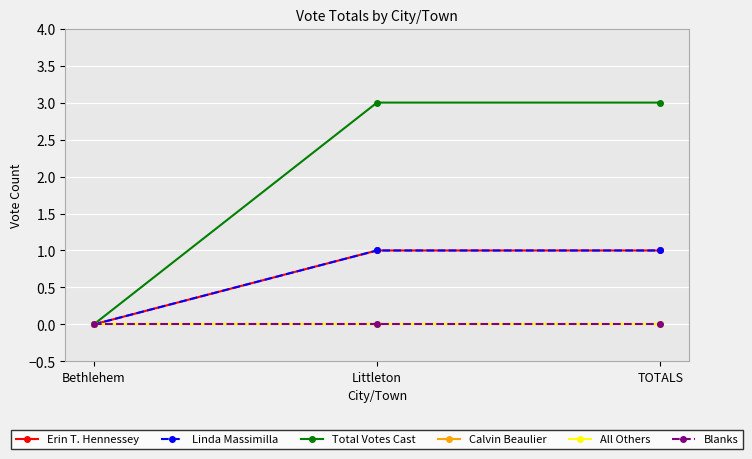

Reading right to left, extract all data points from this chart.

Erin T. Hennessey: TOTALS=1	Littleton=1	Bethlehem=0
Linda Massimilla: TOTALS=1	Littleton=1	Bethlehem=0
Total Votes Cast: TOTALS=3	Littleton=3	Bethlehem=0
Calvin Beaulier: TOTALS=0	Littleton=0	Bethlehem=0
All Others: TOTALS=0	Littleton=0	Bethlehem=0
Blanks: TOTALS=0	Littleton=0	Bethlehem=0